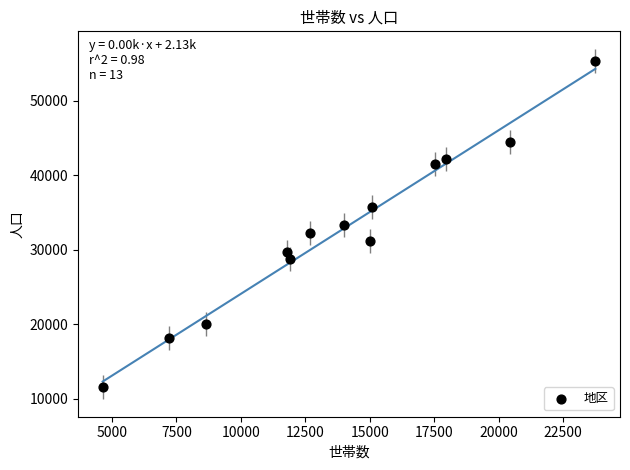

What is the range of Y values (max minus min)?

43766